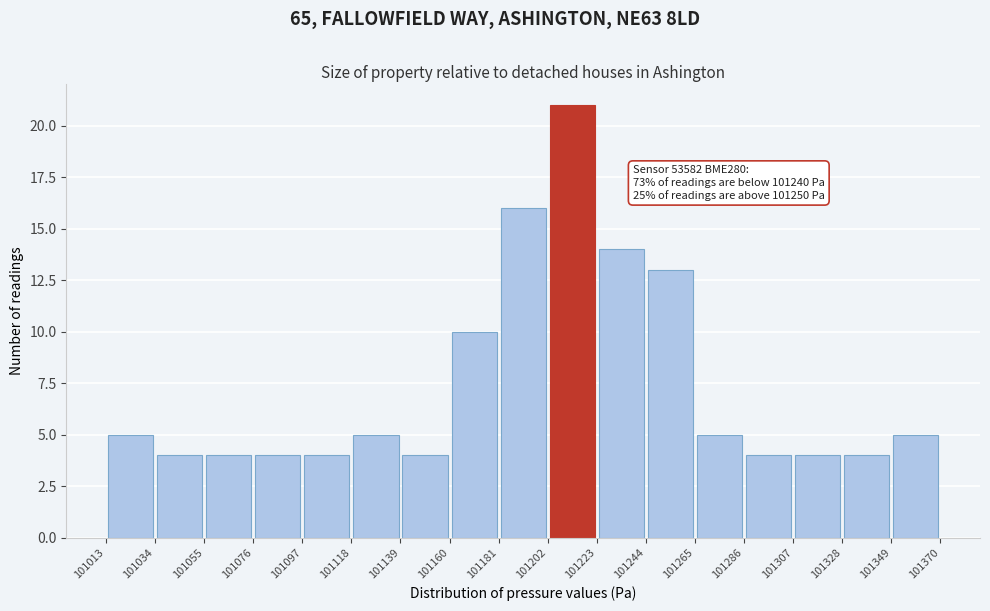

Over which range of the x-axis is the bar tallest?

101202 to 101223